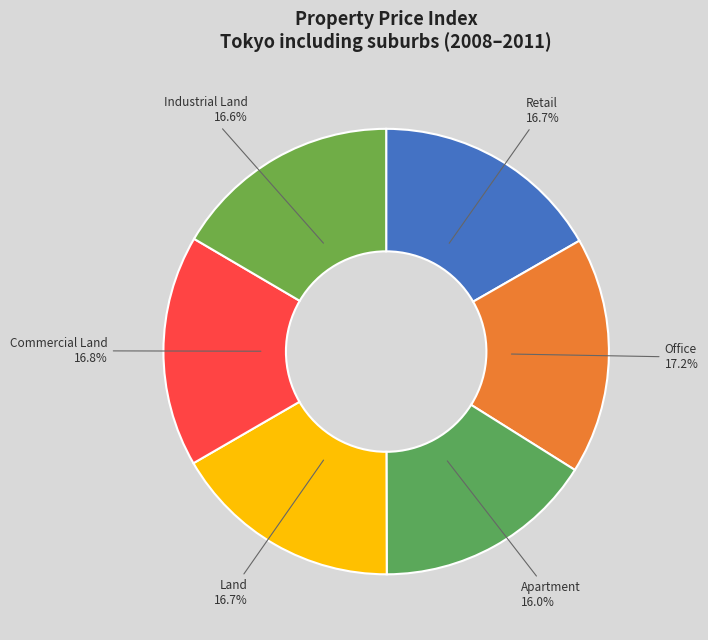

What is the ratio of the value at Commercial Land to the value at Office?

1.0